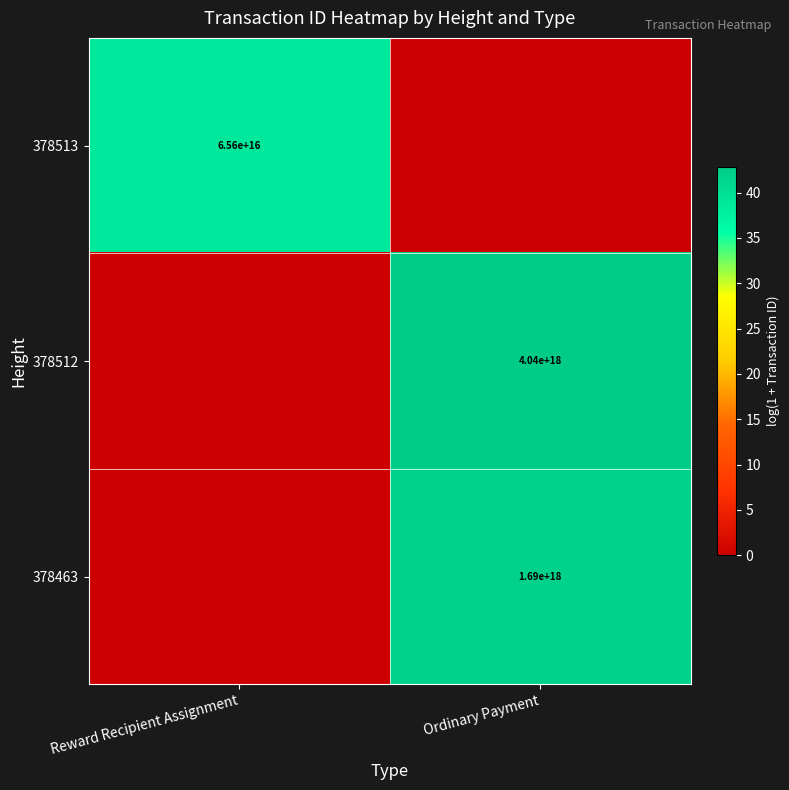

How many data points does each series have?

2